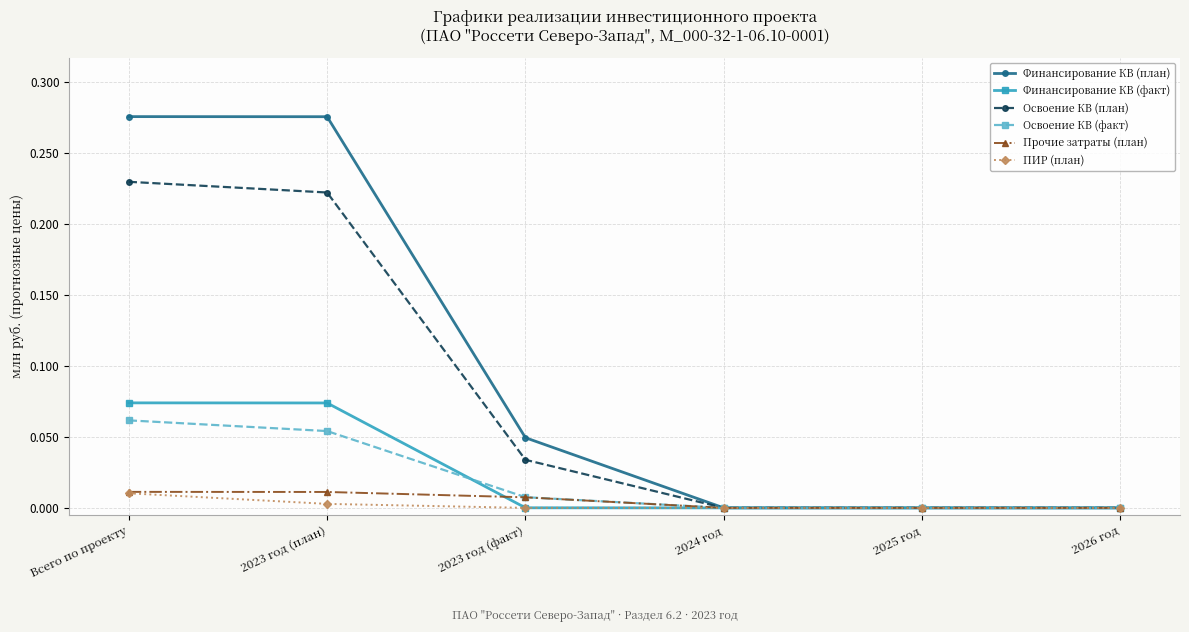

Is this an area chart (filled region under the line)?

No